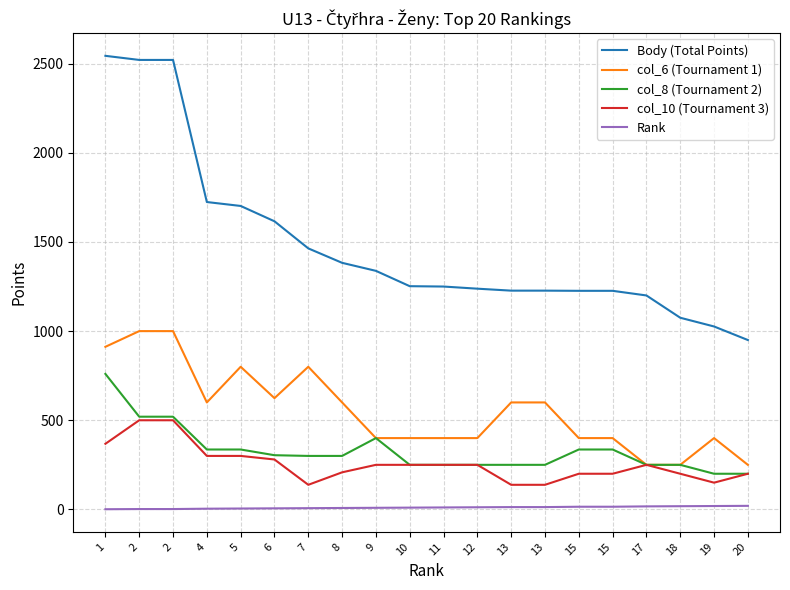

Reading right to left, transcribe all the data shown in this chart.

Body (Total Points): 20=950	19=1026	18=1075	17=1200	15=1226	15=1226	13=1227	13=1227	12=1238	11=1250	10=1252	9=1338	8=1383	7=1464	6=1616	5=1702	4=1724	2=2521	2=2521	1=2544
col_6 (Tournament 1): 20=250	19=400	18=250	17=250	15=400	15=400	13=600	13=600	12=400	11=400	10=400	9=400	8=600	7=800	6=624	5=800	4=600	2=1000	2=1000	1=912
col_8 (Tournament 2): 20=200	19=200	18=250	17=250	15=336	15=336	13=250	13=250	12=250	11=250	10=250	9=400	8=300	7=300	6=304	5=336	4=336	2=520	2=520	1=760
col_10 (Tournament 3): 20=200	19=150	18=200	17=250	15=200	15=200	13=138	13=138	12=250	11=250	10=250	9=250	8=208	7=138	6=280	5=300	4=300	2=500	2=500	1=368
Rank: 20=20	19=19	18=18	17=17	15=15	15=15	13=13	13=13	12=12	11=11	10=10	9=9	8=8	7=7	6=6	5=5	4=4	2=2	2=2	1=1